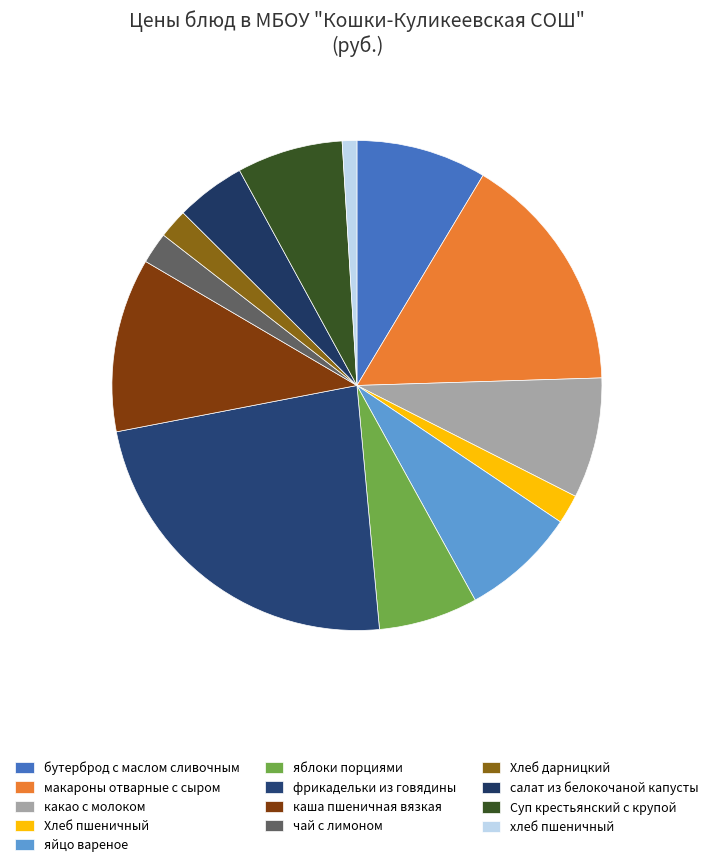

How many segments does this pie chart have?

13